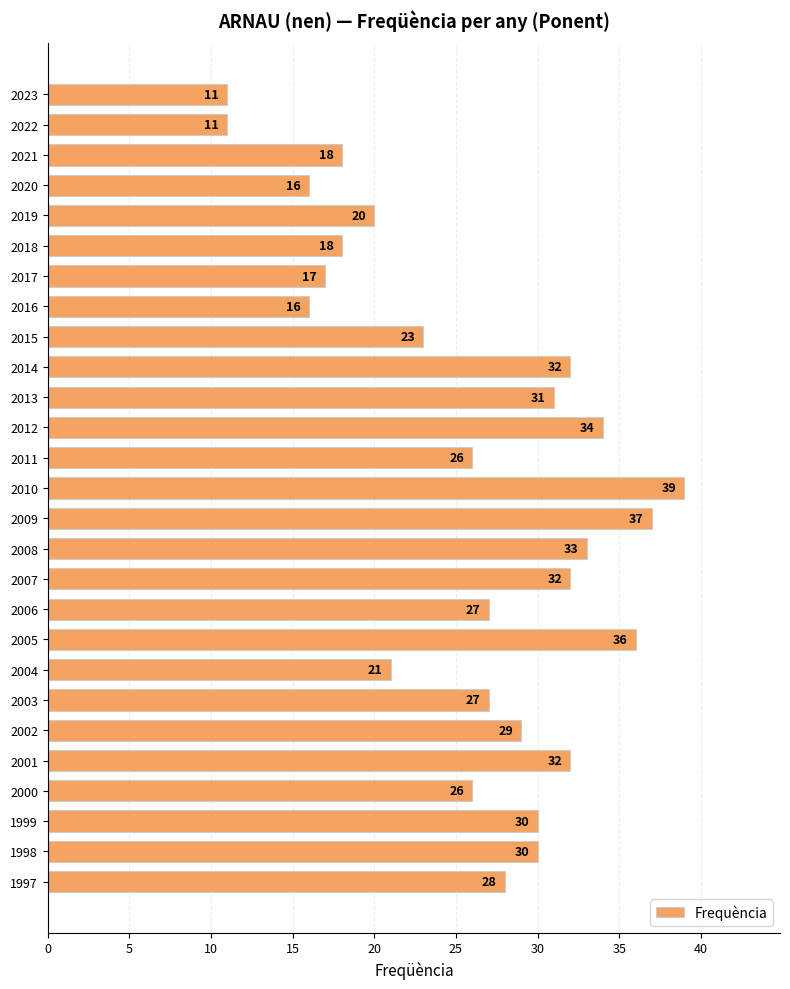

Reading top to bottom, extract all data points from this chart.

2023=11	2022=11	2021=18	2020=16	2019=20	2018=18	2017=17	2016=16	2015=23	2014=32	2013=31	2012=34	2011=26	2010=39	2009=37	2008=33	2007=32	2006=27	2005=36	2004=21	2003=27	2002=29	2001=32	2000=26	1999=30	1998=30	1997=28